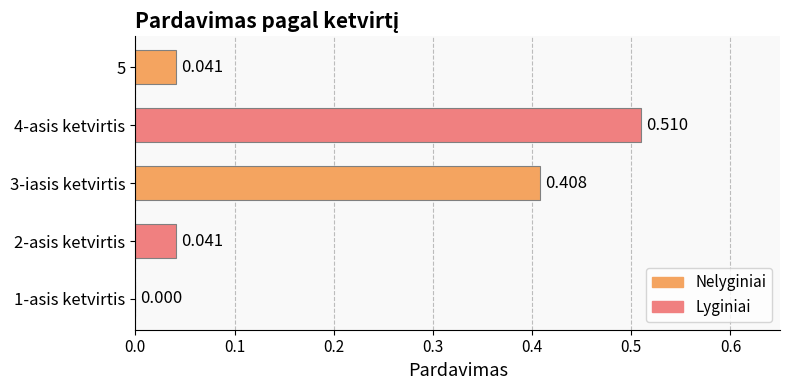

Count the number of categories in the chart.

5